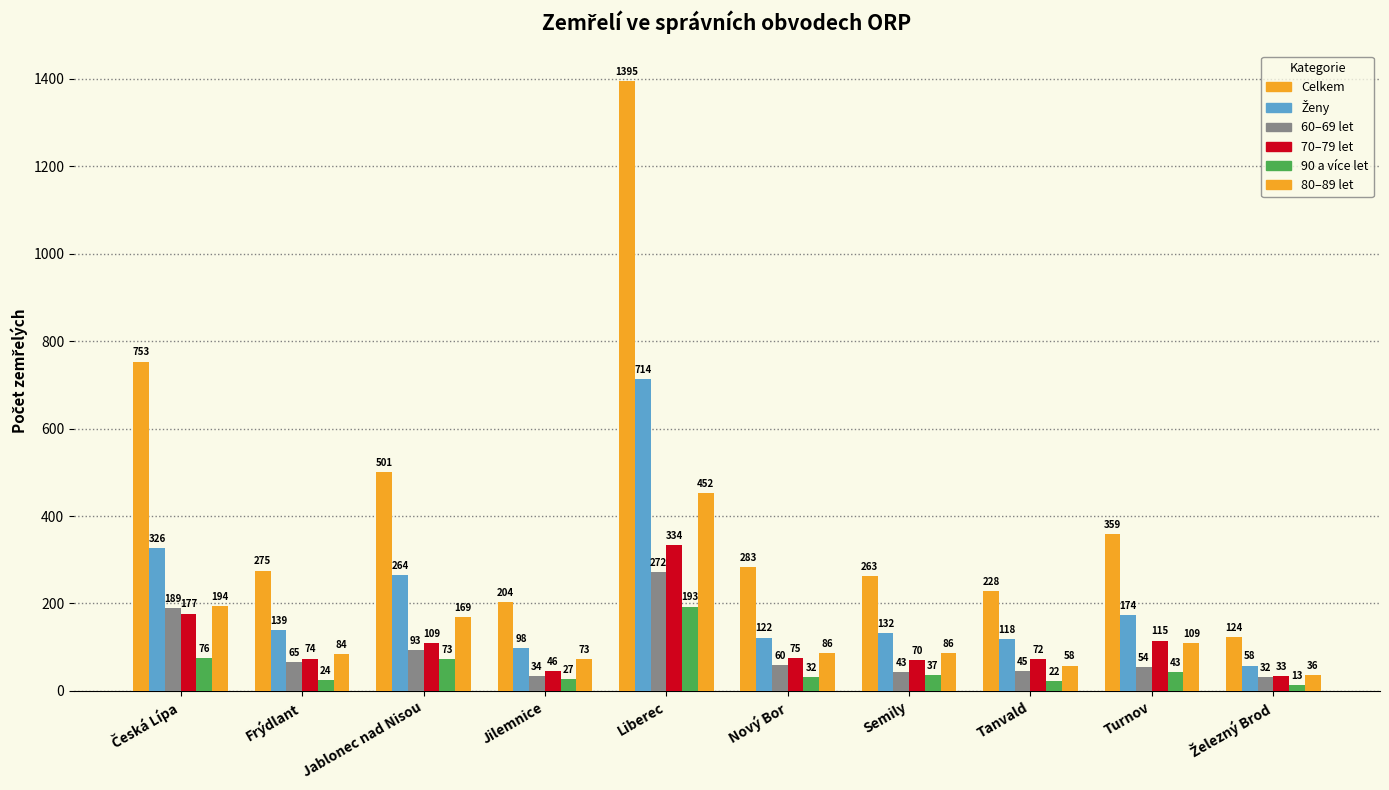

How many data points does each series have?

10